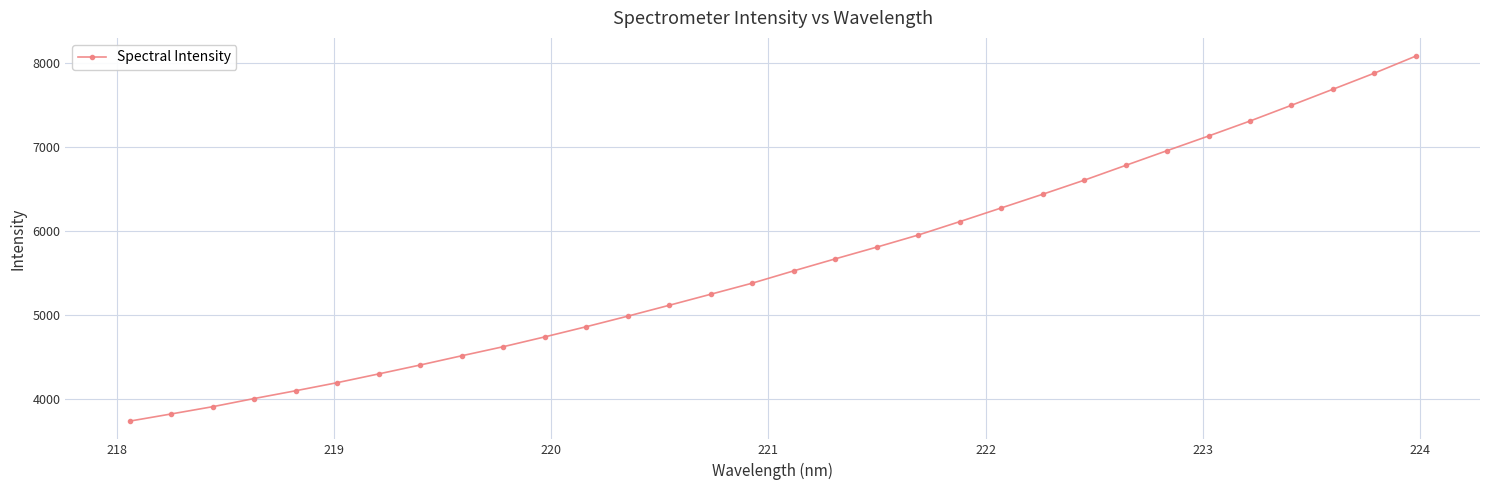

True or false: there are more than 2 points higher than both neighbors.

False